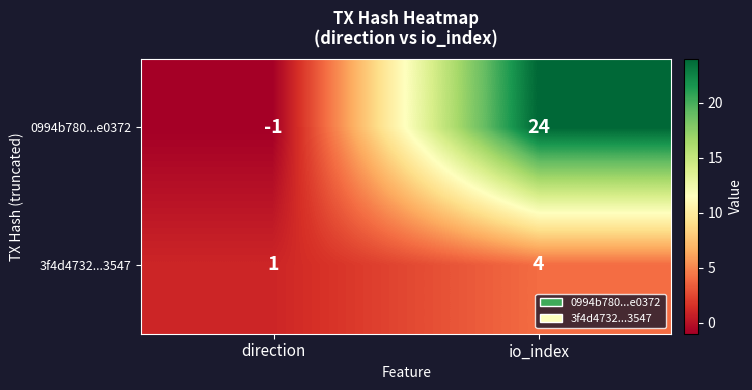

Reading left to right, extract all data points from this chart.

0994b780...e0372: -1	24
3f4d4732...3547: 1	4